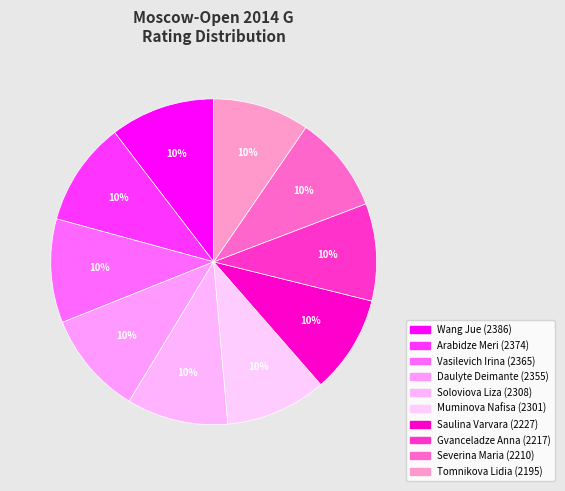

How many slices are in this pie chart?

10